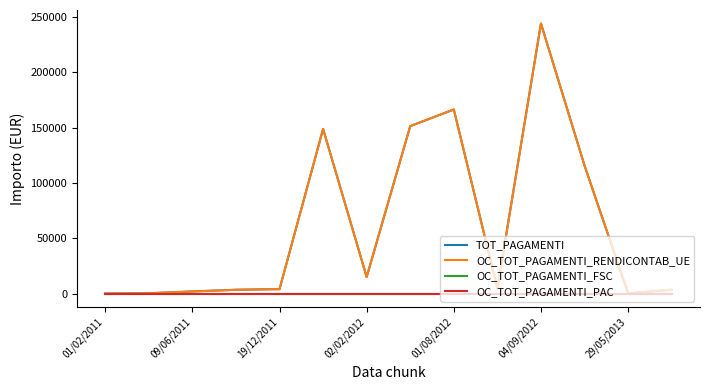

Does the chart display data point markers on the line(s)?

No